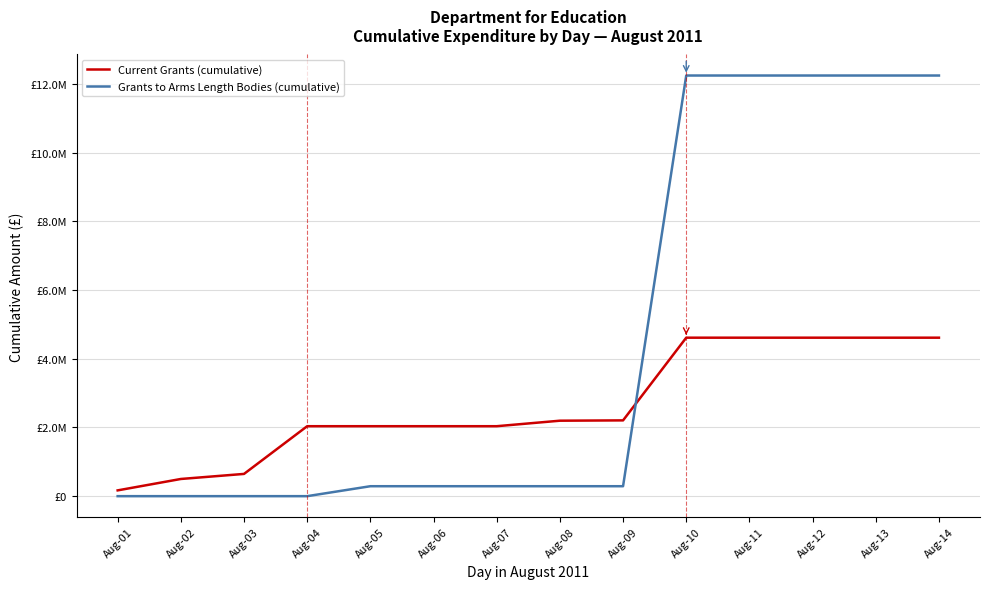

Does the chart have visible grid lines?

Yes